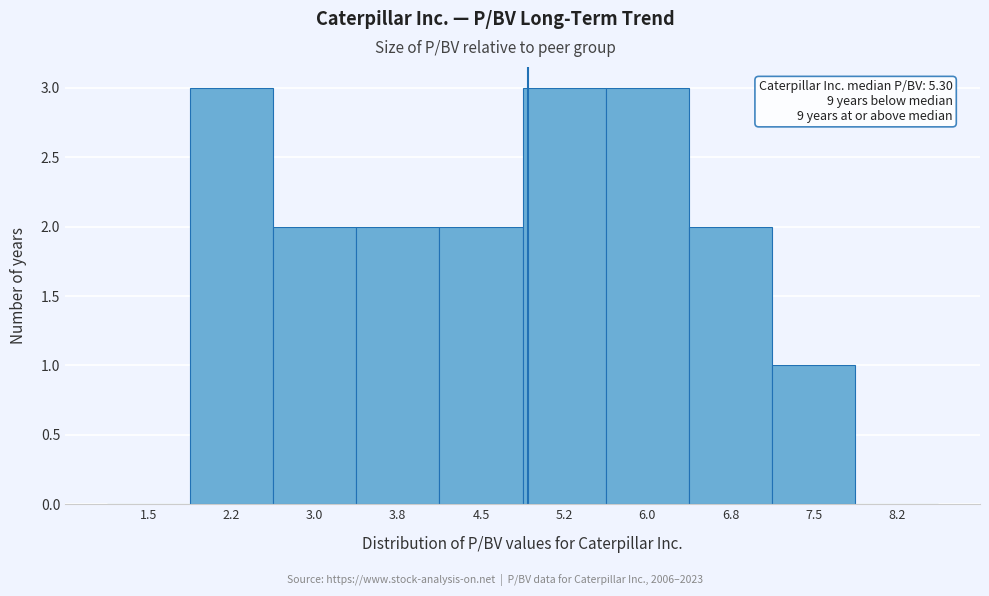

Reading right to left, list all the values displayed in this chart.

8.2=0	7.5=1	6.8=2	6.0=3	5.2=3	4.5=2	3.8=2	3.0=2	2.2=3	1.5=0